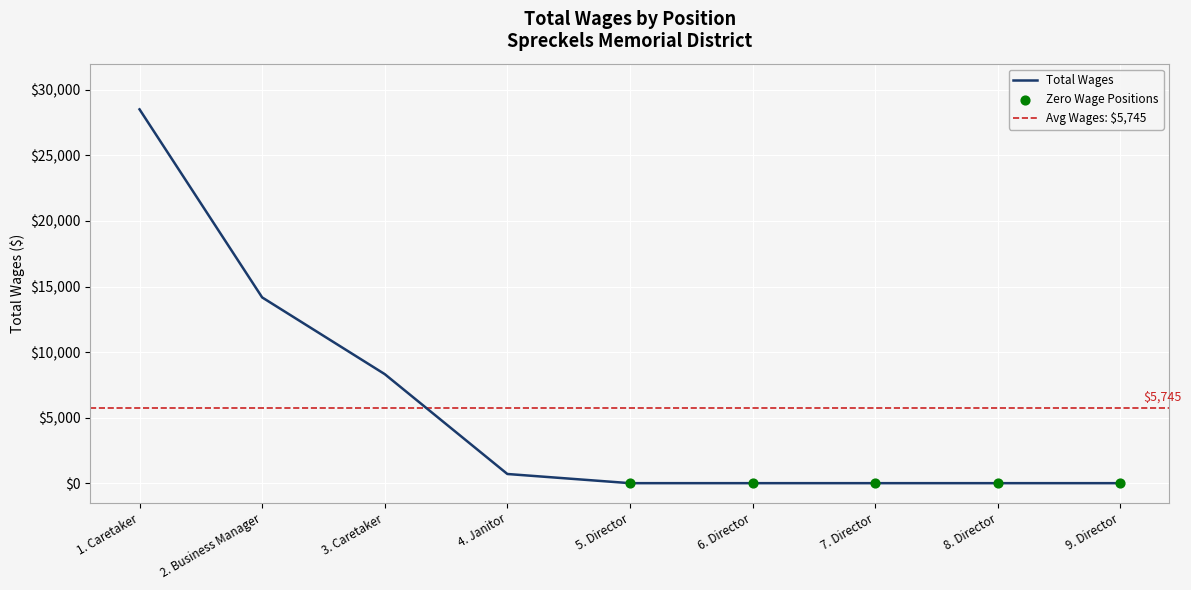

What is the change in value from 1. Caretaker to 8. Director?

-28515